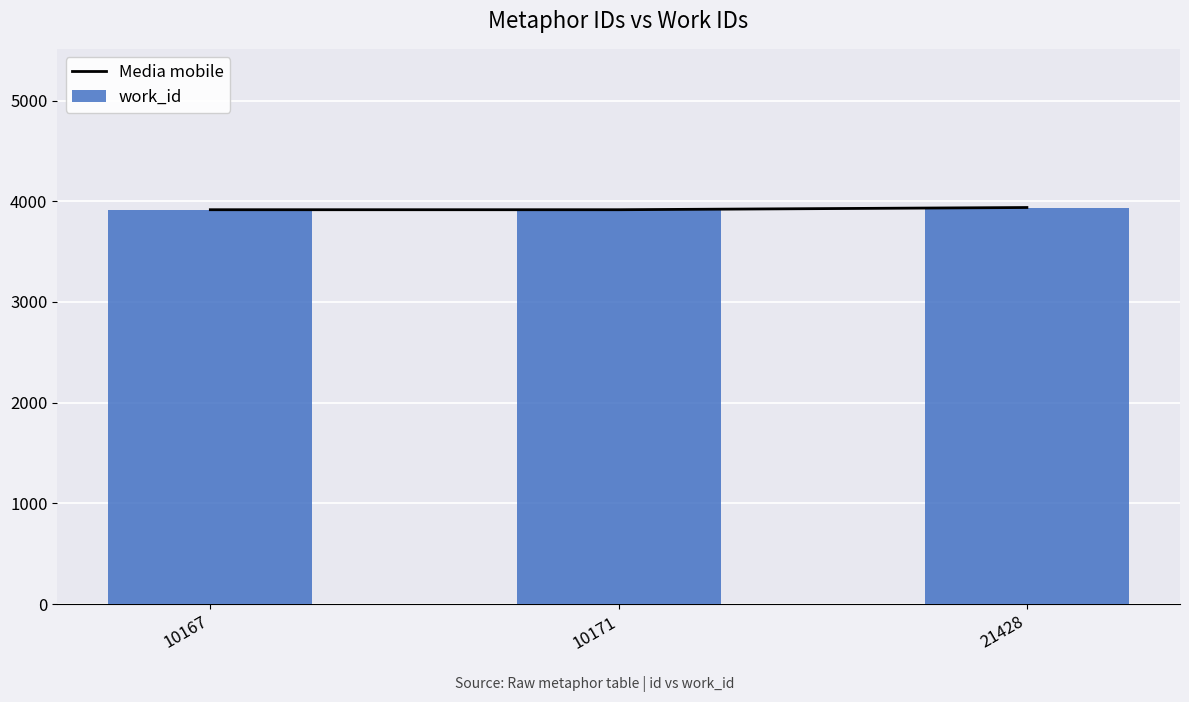

What is the greatest value displayed?

3938